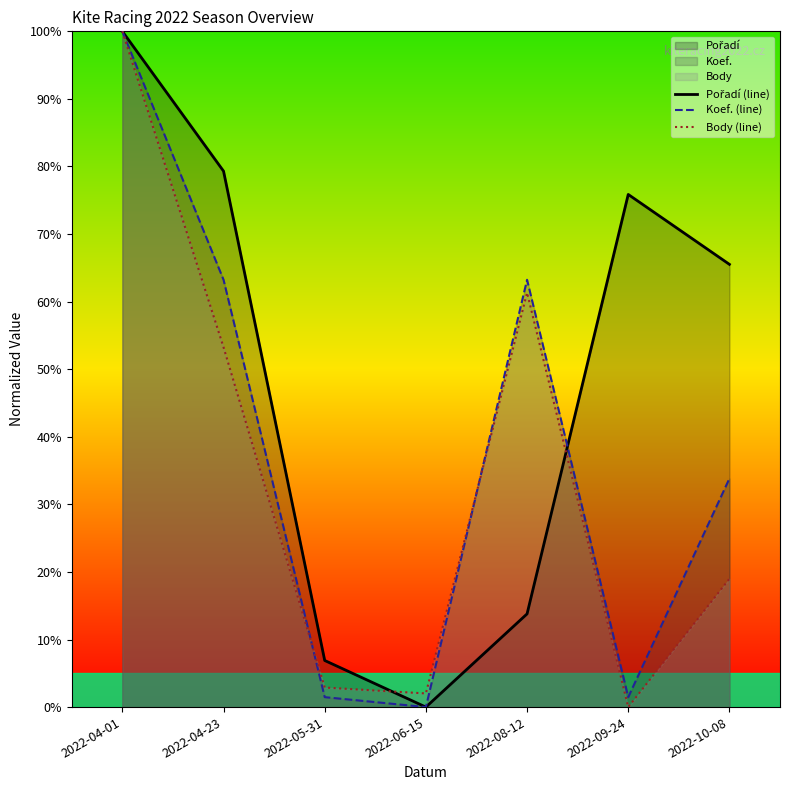

Where does the Body (line) series first go above 18?

2022-04-01